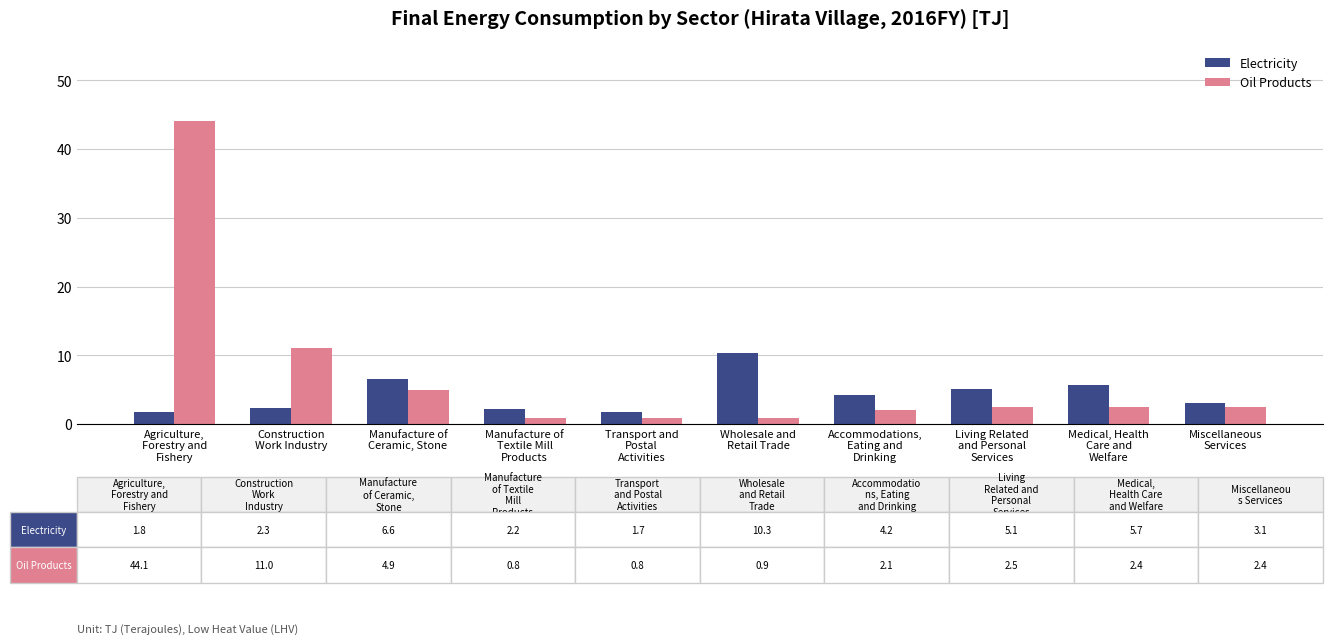

True or false: Oil Products has a value of 2.5 at Living Related
and Personal
Services.

True